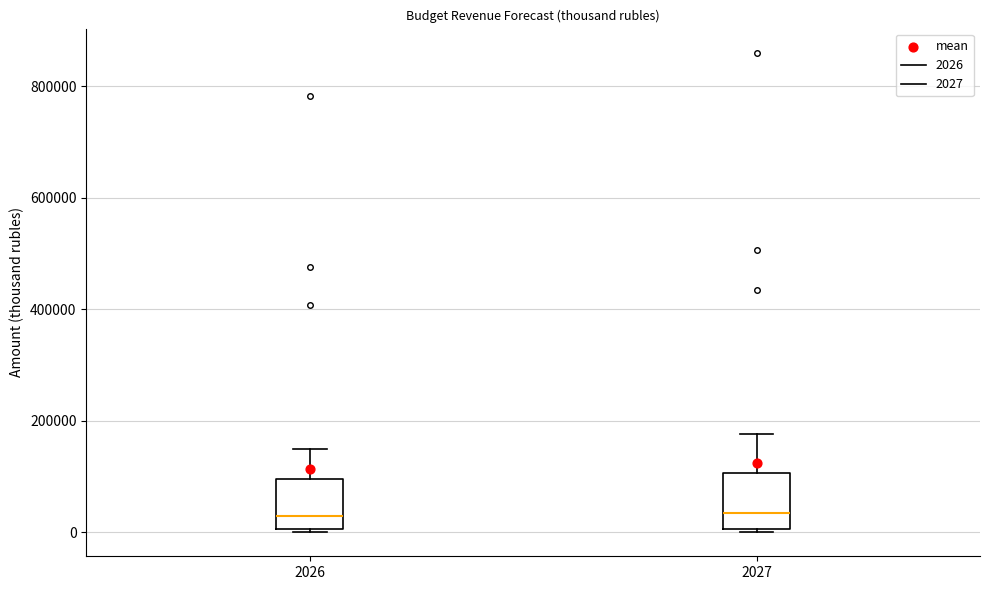

Reading left to right, read every box against the y-axis: the position of its median line, the range the box covers, and the ends of its whiskers. The values are not printed on the chart, so give them approximately, as read against the axis.

2026: median 20000, box 0 to 100000, whiskers 0 to 140000
2027: median 40000, box 0 to 100000, whiskers 0 to 180000